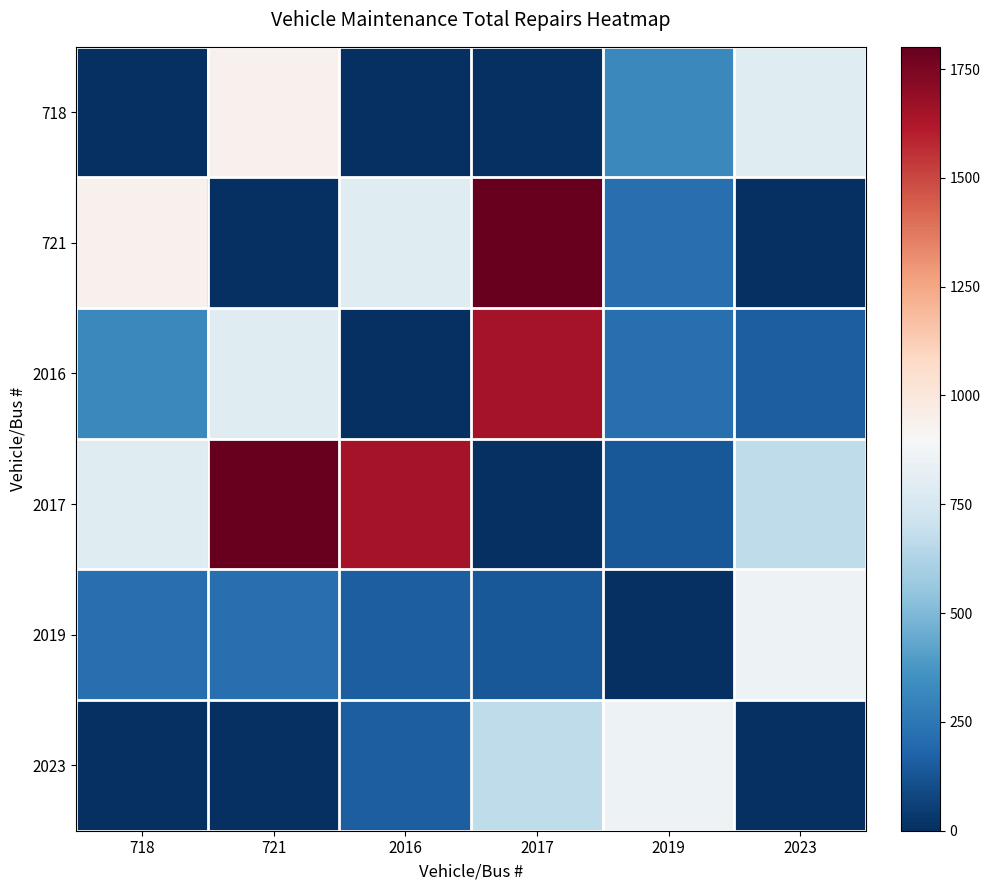

Rank the series at 2016 from highest to lowest value.

2017, 721, 2019, 2023, 718, 2016